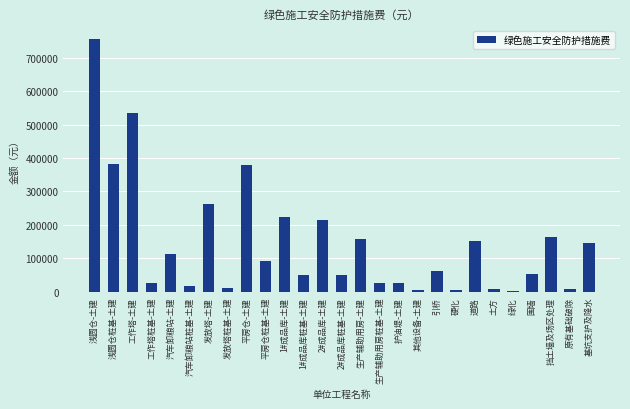

What is the label of the 15th bar from the left?

生产辅助用房-土建